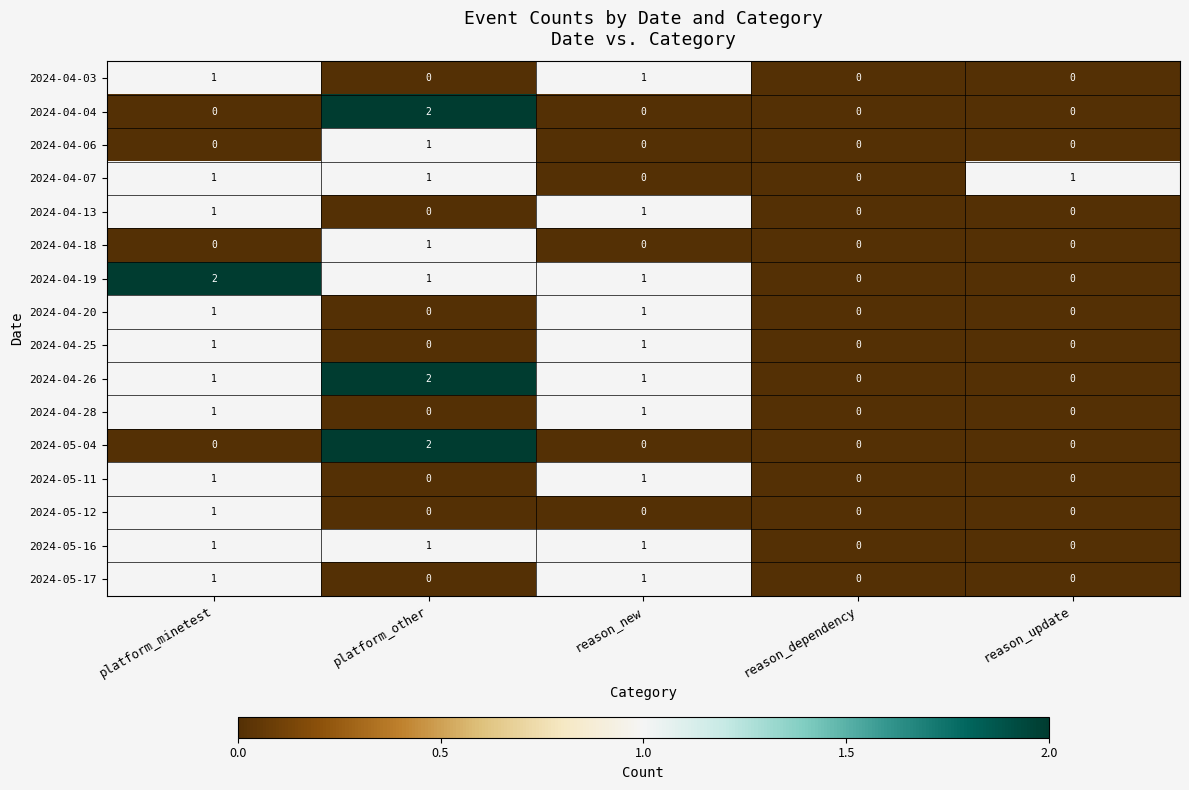

Is it true that 2024-04-19 equals 1 at platform_other?

True